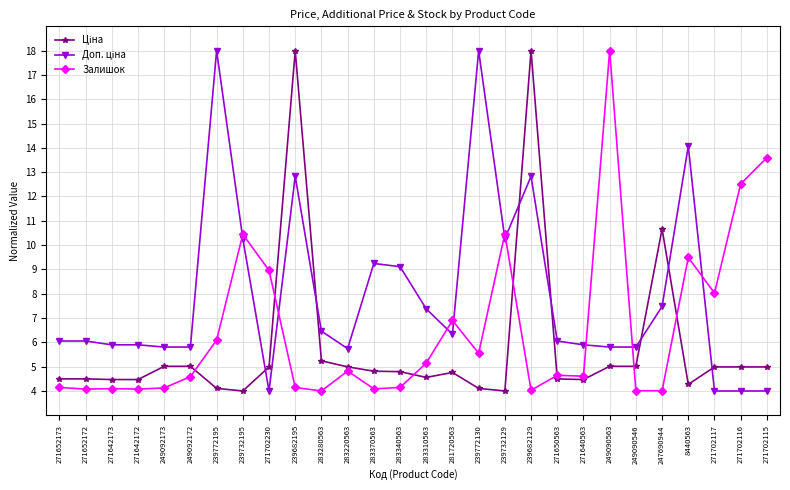

The value of Залишок at 249090563 is 18.0. True or false?

True